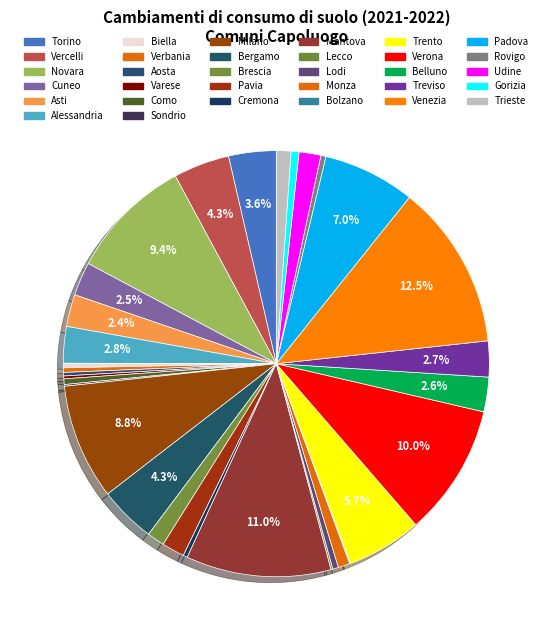

How many slices are in this pie chart?

32